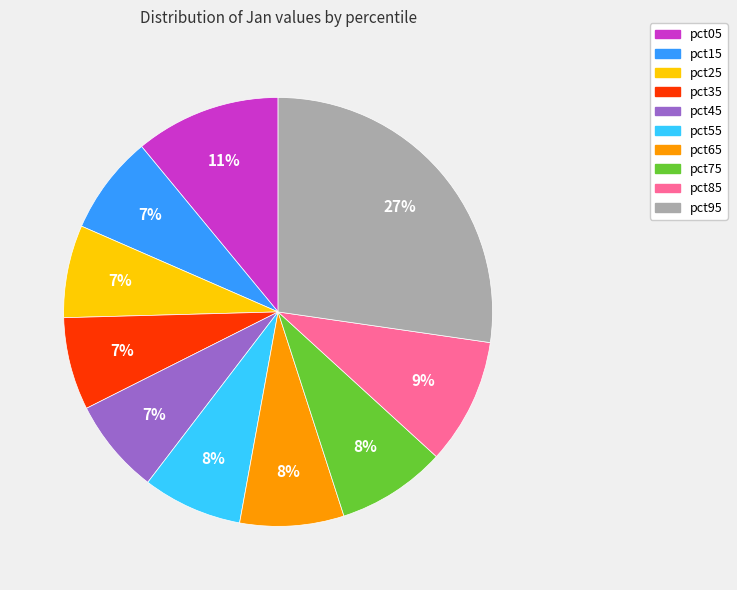

What percentage is the pct65 slice, to the nearest percent?

8%